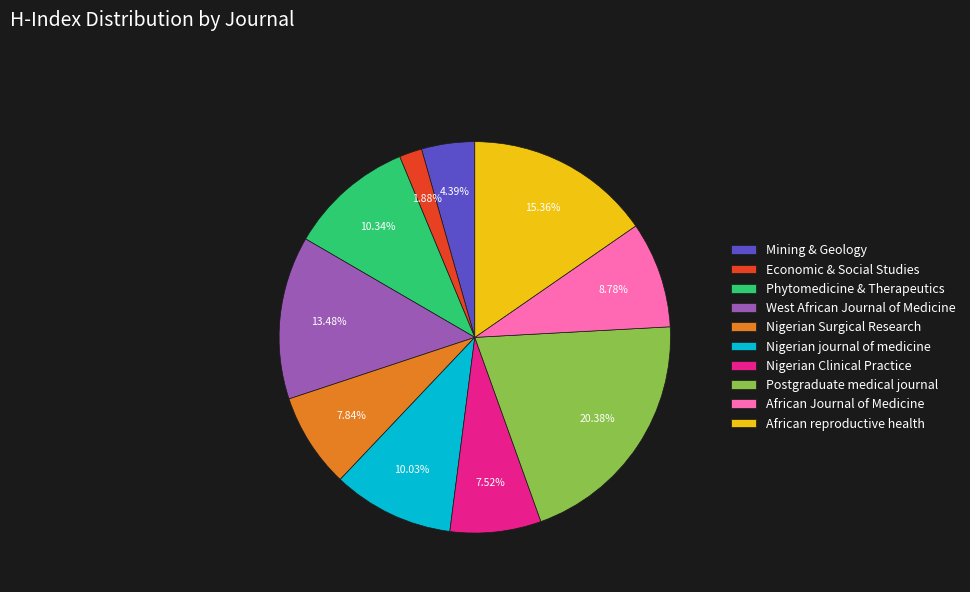

Do Postgraduate medical journal and West African Journal of Medicine together represent more than half of the pie?

No